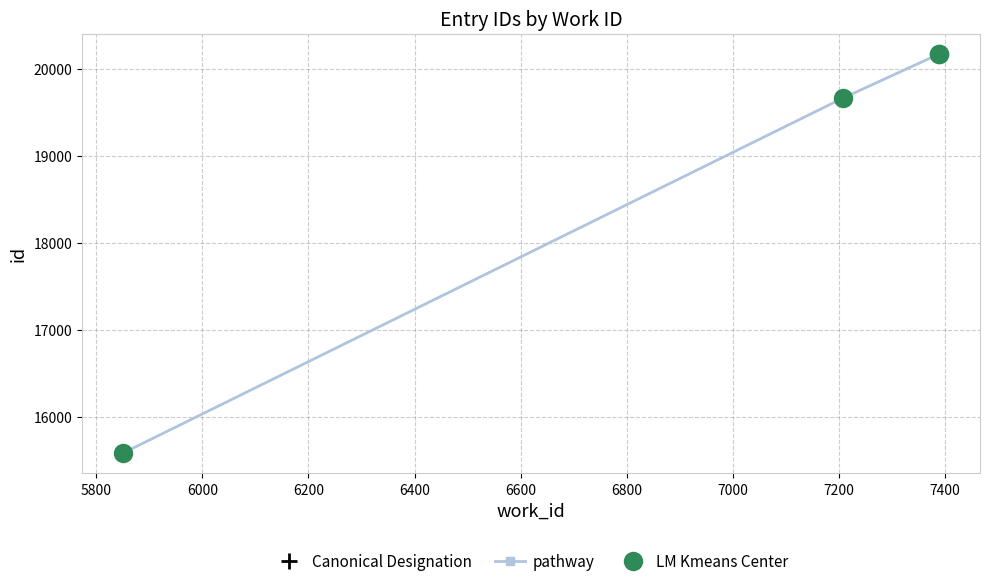

True or false: the data shows 20168 at 7389.

True